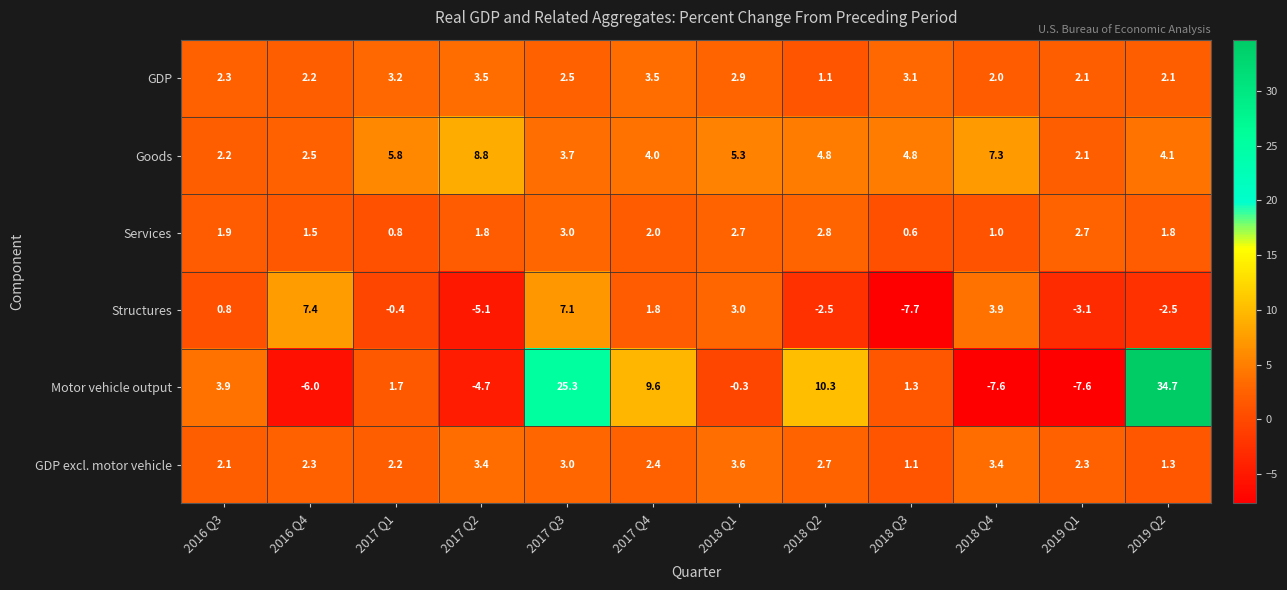

What is the approximate value of Structures at 2017 Q1?

-0.4